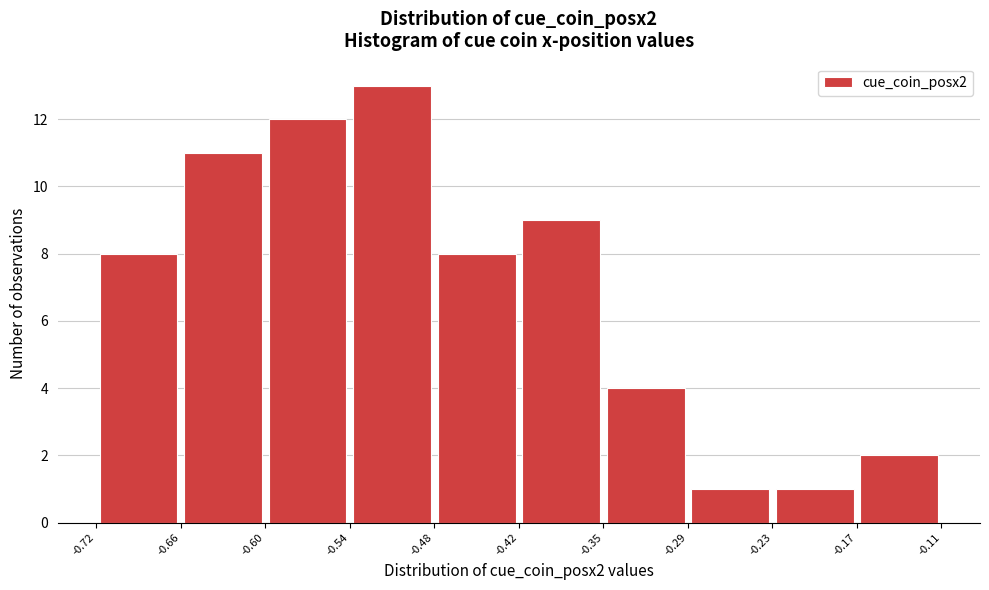

How tall is the bar that spans -0.72 to -0.66 on the x-axis? The values are not printed on the chart, so give them approximately, as read against the axis.

8